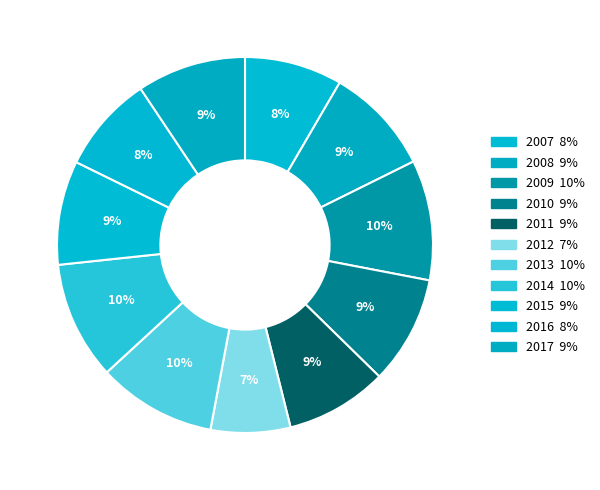

How many slices are in this pie chart?

11